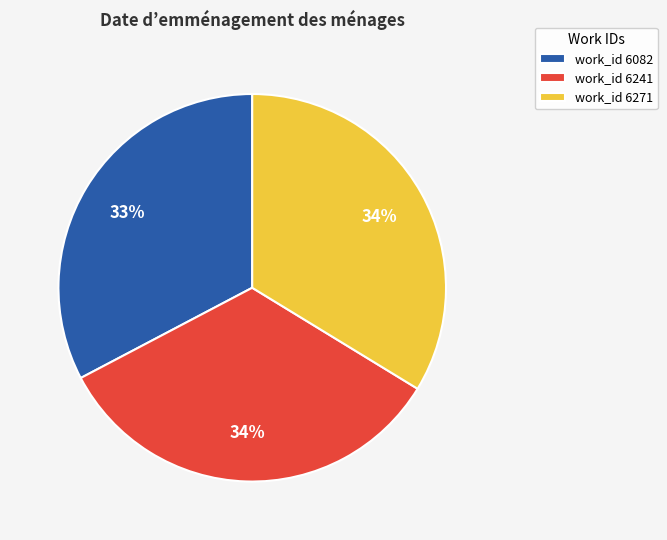

Is there a majority slice in this chart?

No